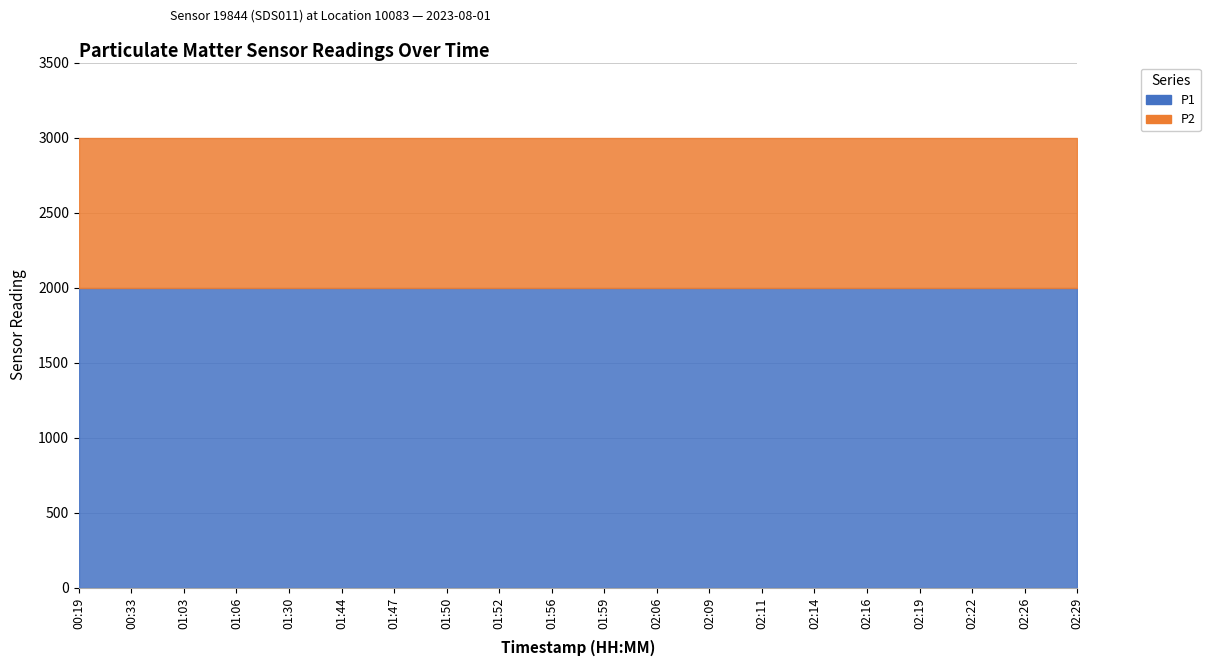

Is it true that P1 equals 1999.9 at 02:26?

True